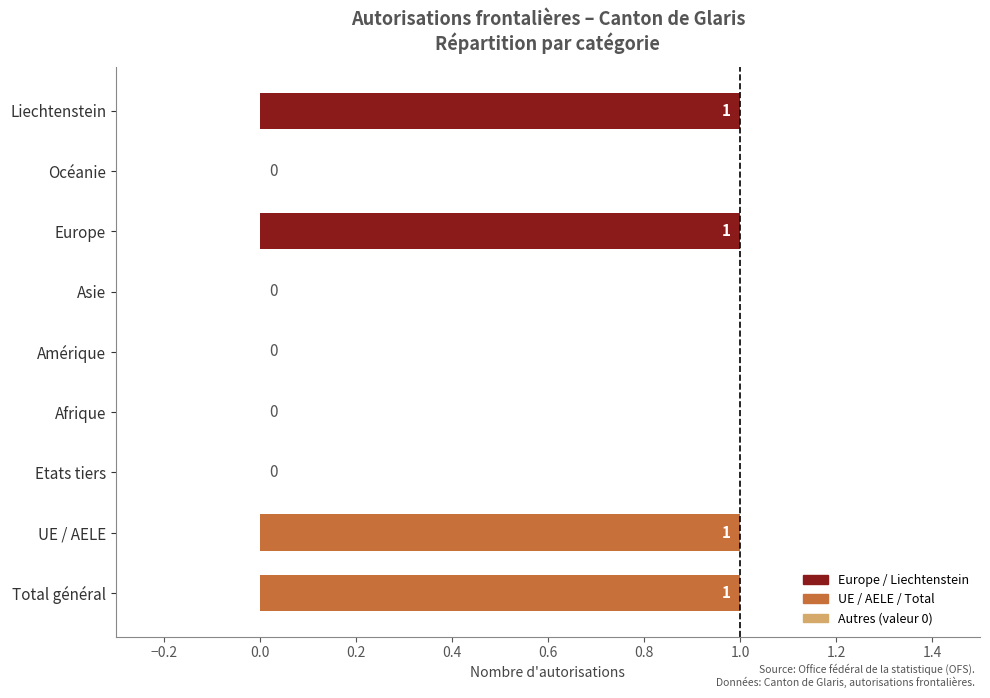

Which has a higher value, Europe or Amérique?

Europe